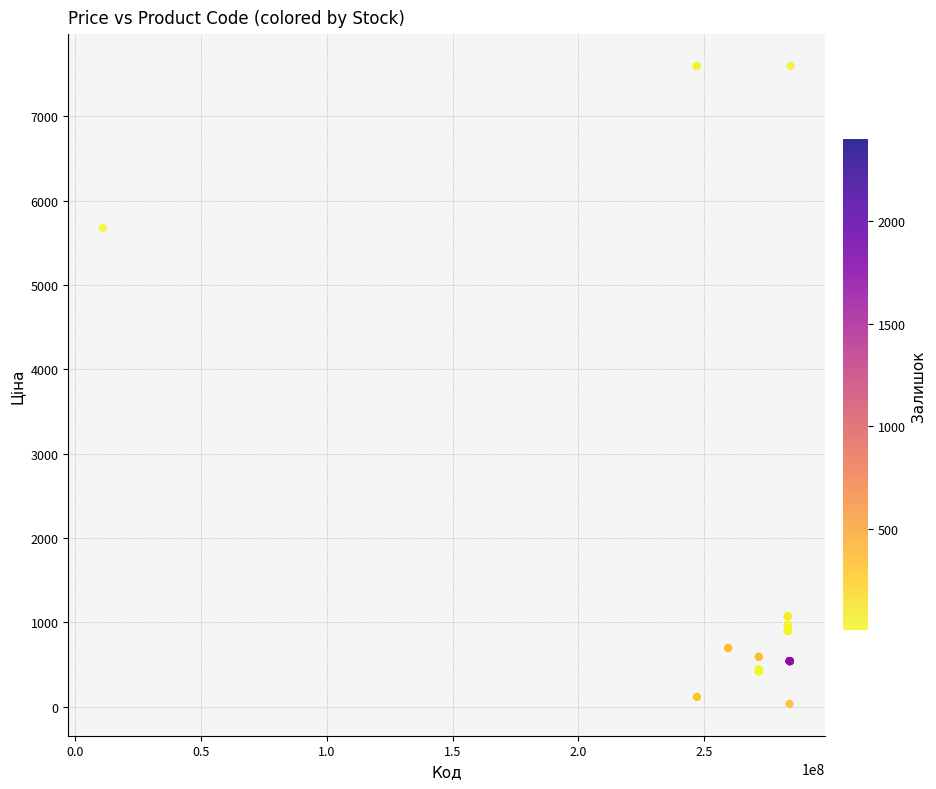

What Y value in the scatter plot is closest to 3814?

5673.8